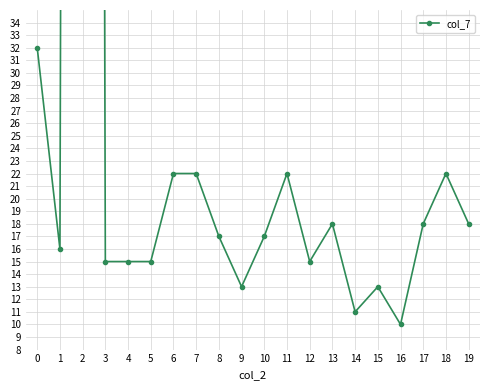

How many interior local peaks (higher than both neighbors) does the data have?

5